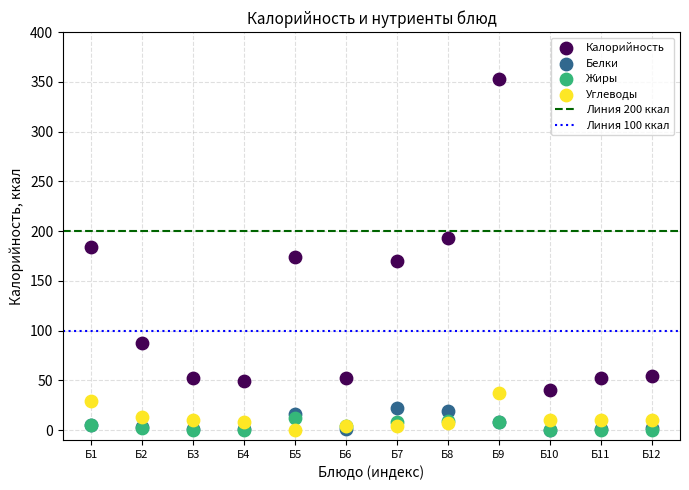

Which series has the widest spread of Y values?

Калорийность